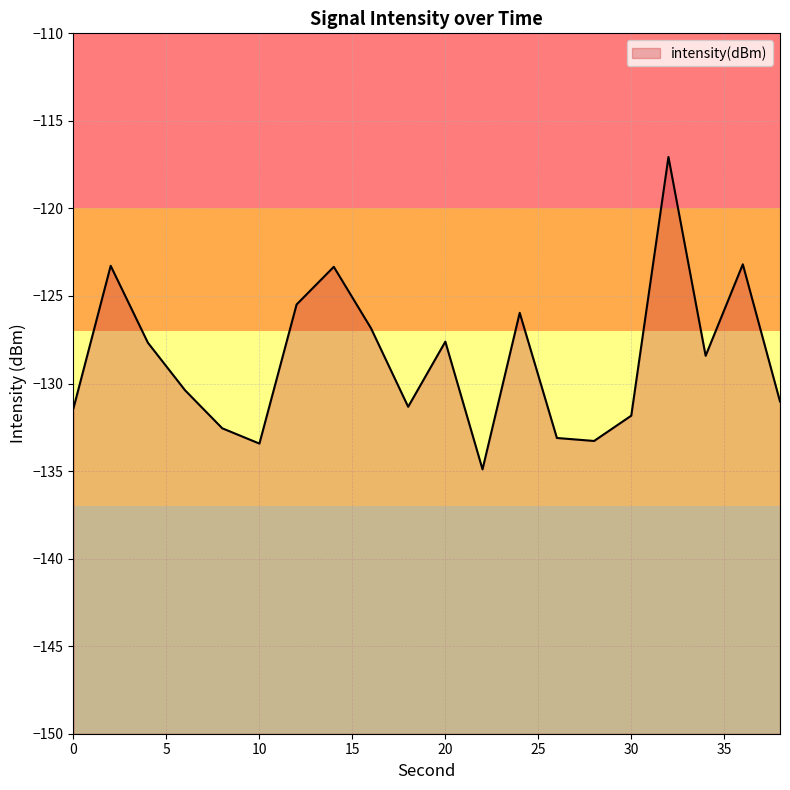

Reading left to right, extract all data points from this chart.

-131.4	-123.3	-127.7	-130.4	-132.6	-133.4	-125.5	-123.3	-126.8	-131.3	-127.6	-134.9	-126.0	-133.1	-133.3	-131.8	-117.1	-128.4	-123.2	-131.0